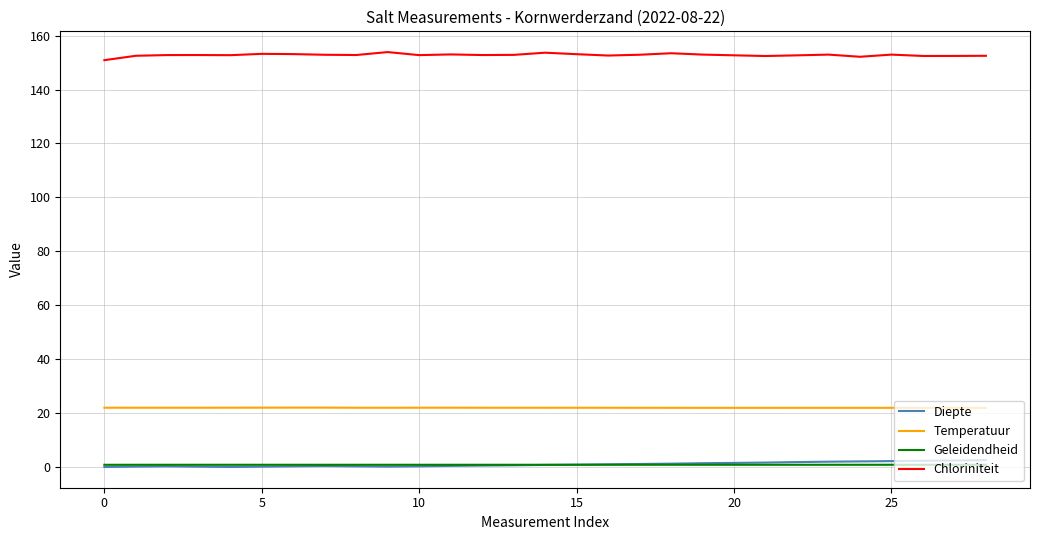

True or false: Chloriniteit and Geleidendheid intersect in this chart.

False